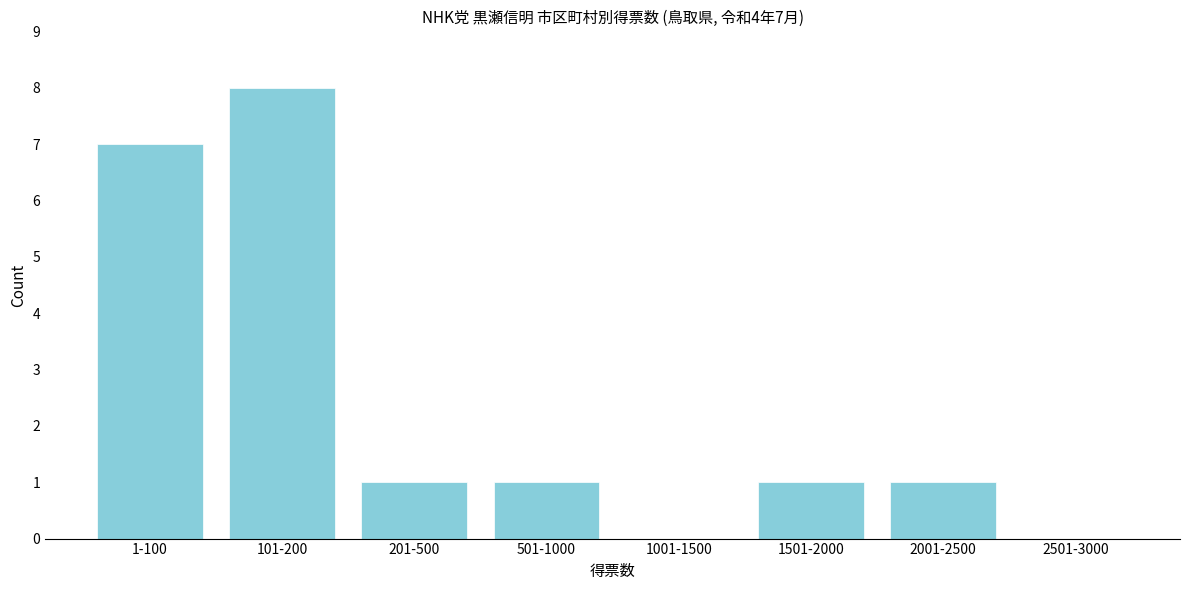

Reading left to right, list all the values displayed in this chart.

1-100=7	101-200=8	201-500=1	501-1000=1	1001-1500=0	1501-2000=1	2001-2500=1	2501-3000=0